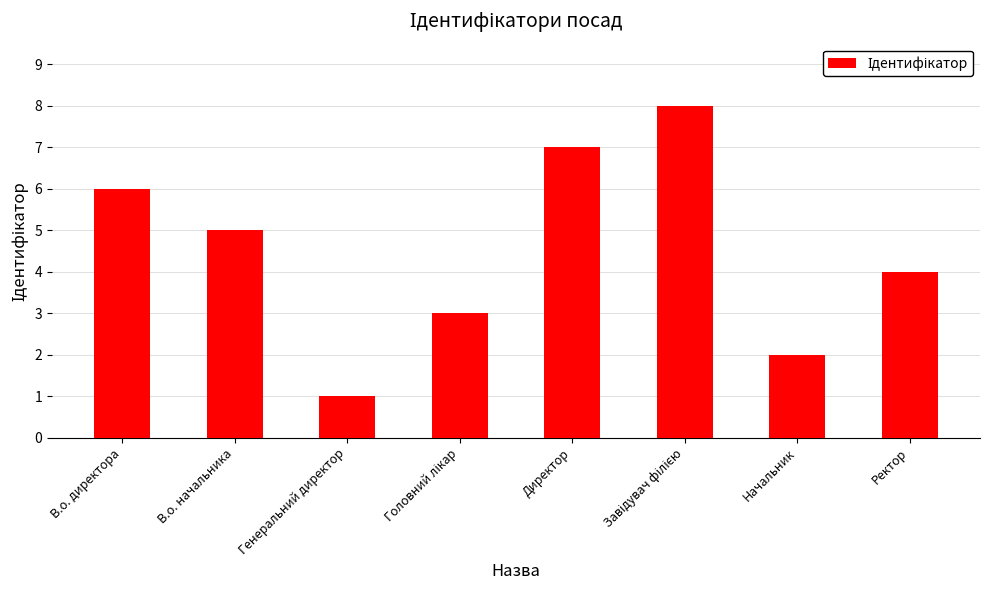

The value at В.о. директора is 8. True or false?

False